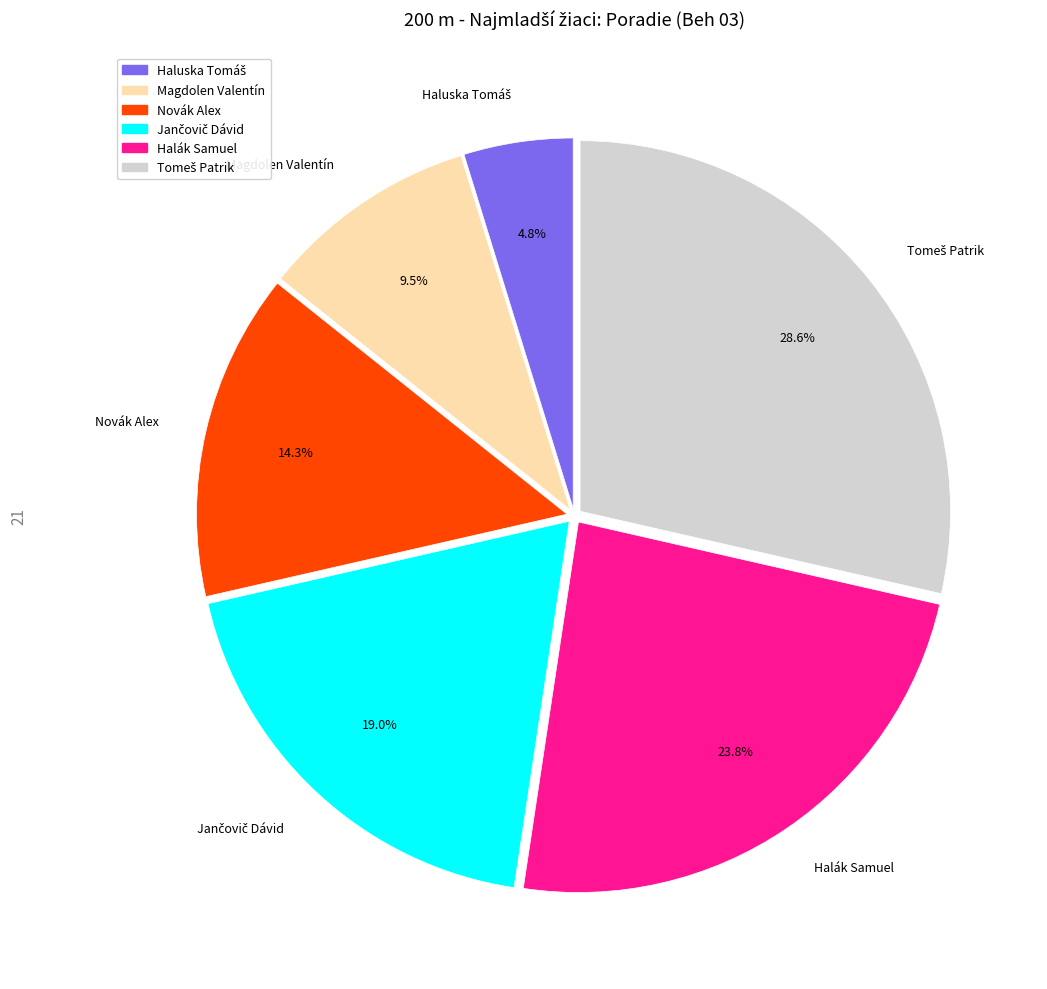

Count the number of slices in the pie.

6